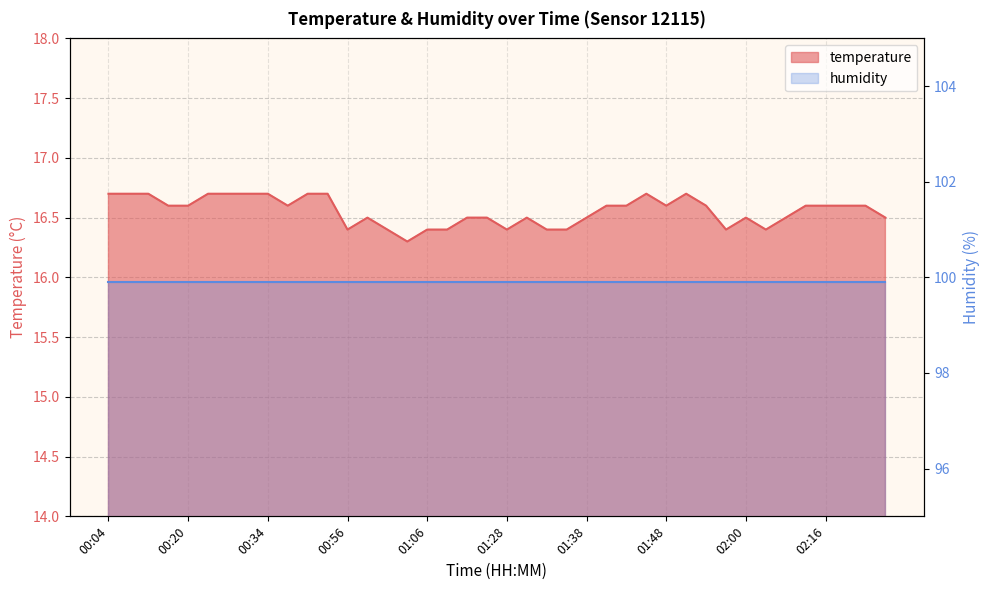

What position from the right is 00:12?

39